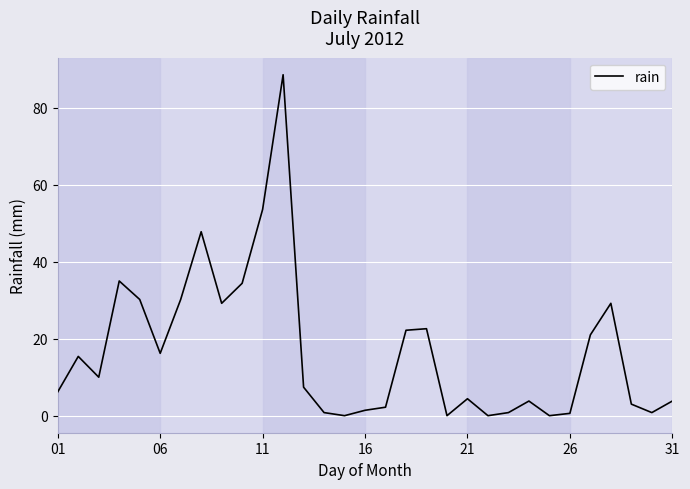

How many interior local peaks (higher than both neighbors) does the data have?

8